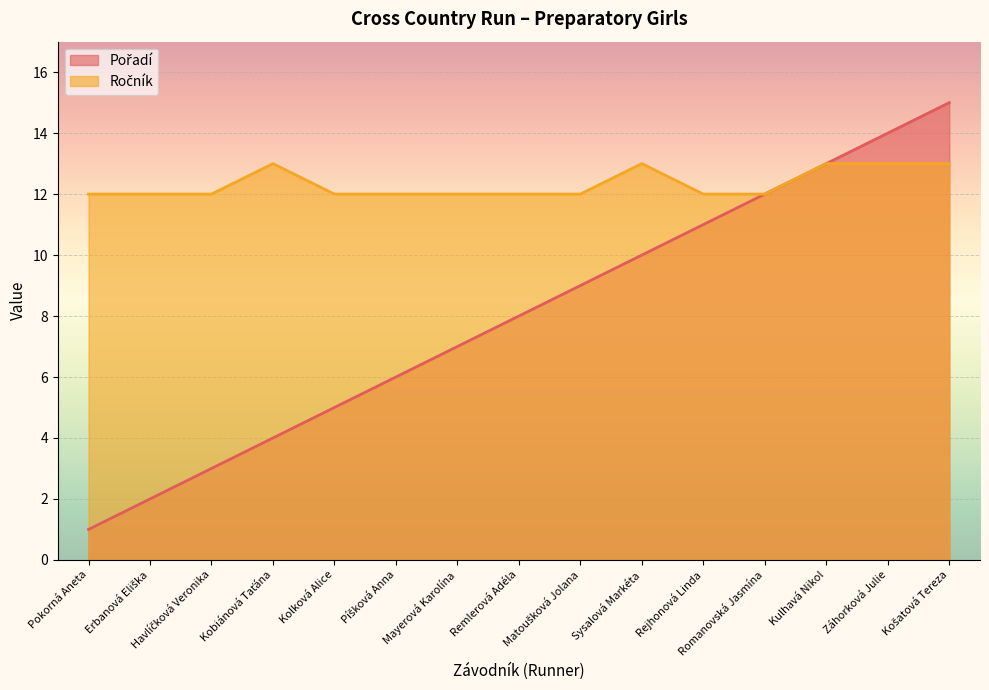

The value of Ročník at Remlerová Adéla is 6. True or false?

False